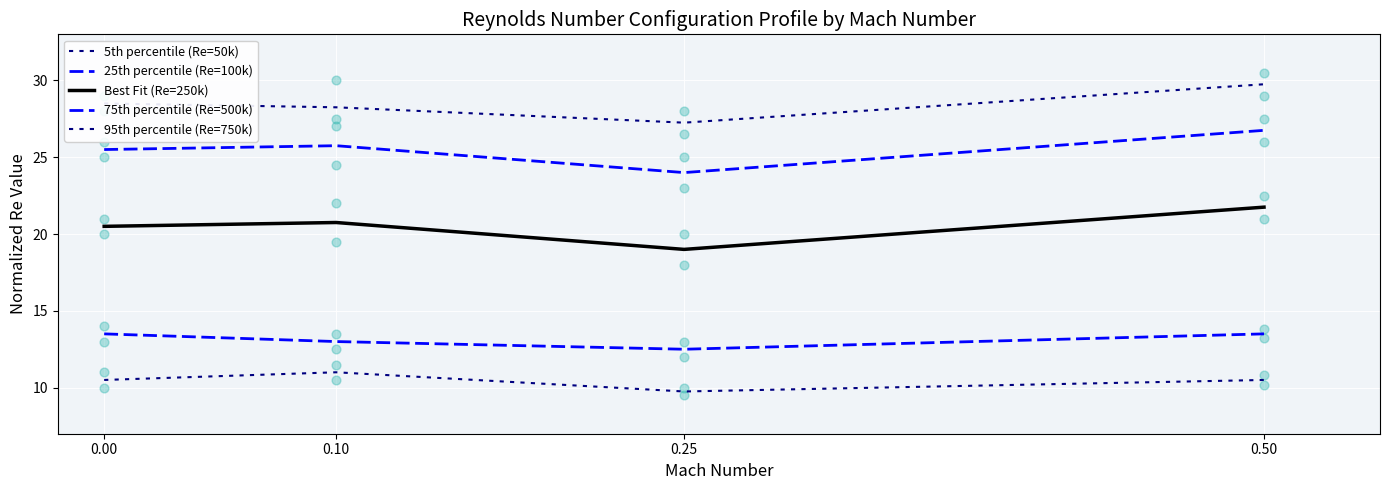

Is the value of Best Fit (Re=250k) at 0.10 greater than the value of 75th percentile (Re=500k) at 0.10?

No